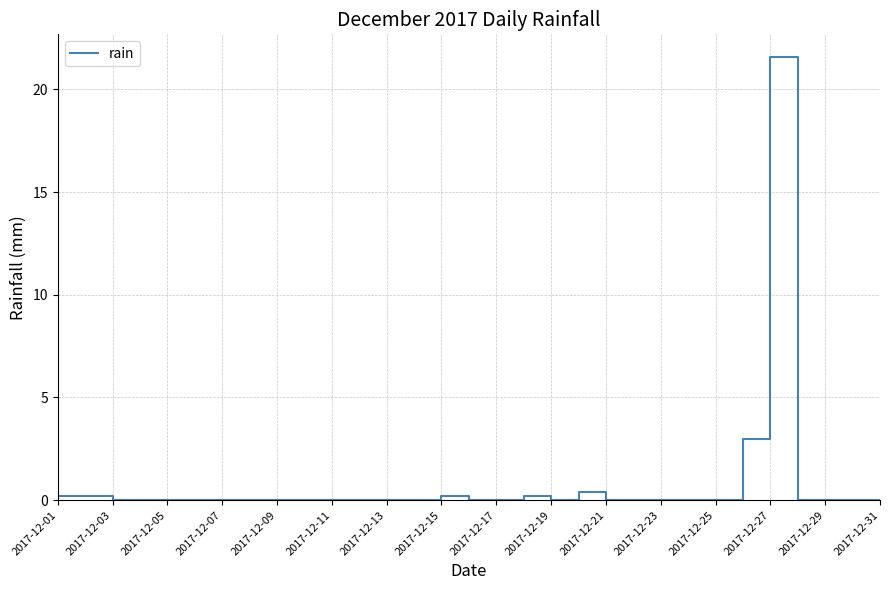

What is the maximum value shown in the chart?

21.6